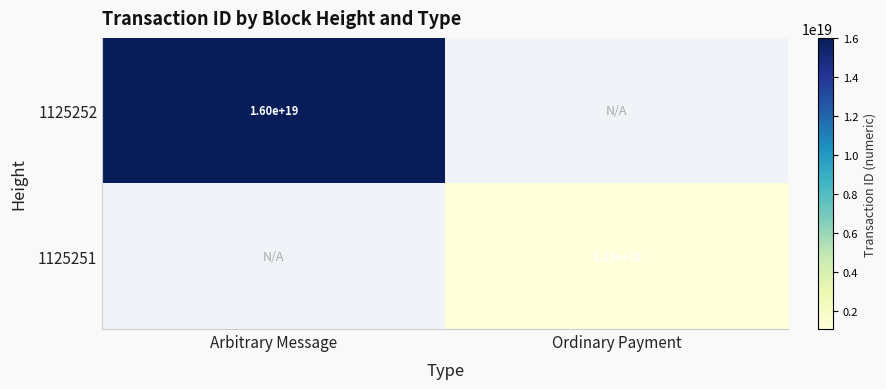

At how many categories does at least one series exceed 12460594509477691392?

1